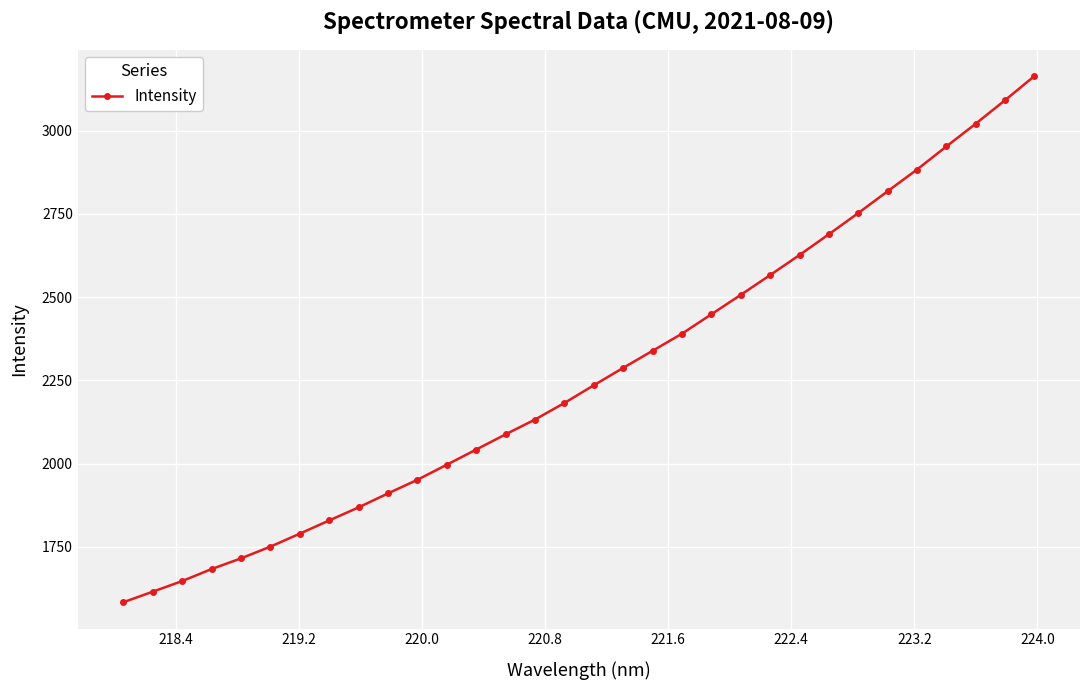

Reading left to right, extract all data points from this chart.

1583.8	1615.5	1647.4	1683.5	1715.6	1750.8	1789.8	1829.5	1868.8	1910.7	1951.6	1996.9	2042.3	2088.0	2132.4	2182.1	2235.3	2287.6	2338.8	2390.1	2448.4	2506.7	2566.0	2626.3	2688.7	2752.2	2817.7	2882.8	2952.2	3020.4	3091.1	3163.6